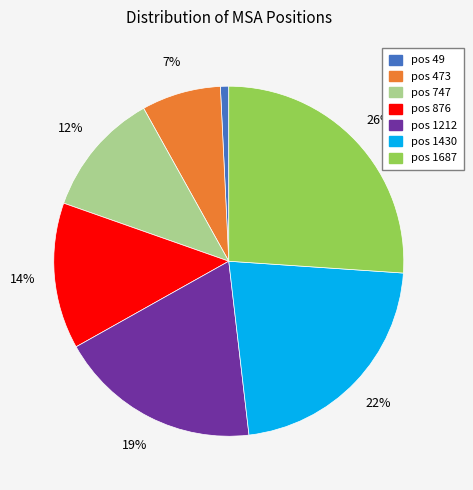

Is there a majority slice in this chart?

No